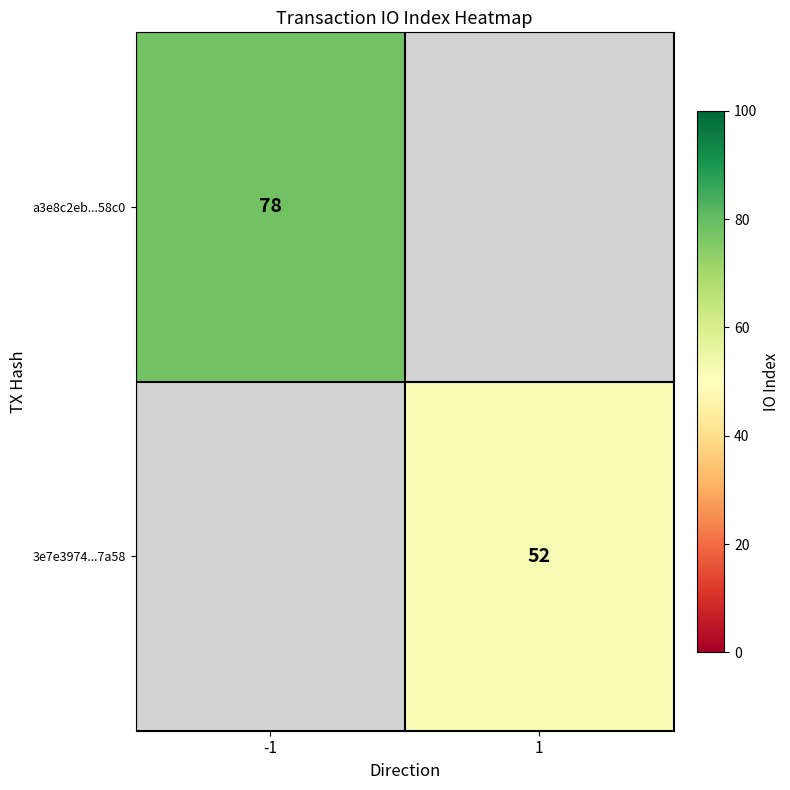

True or false: 3e7e3974...7a58 has a value of 14 at 1.

False